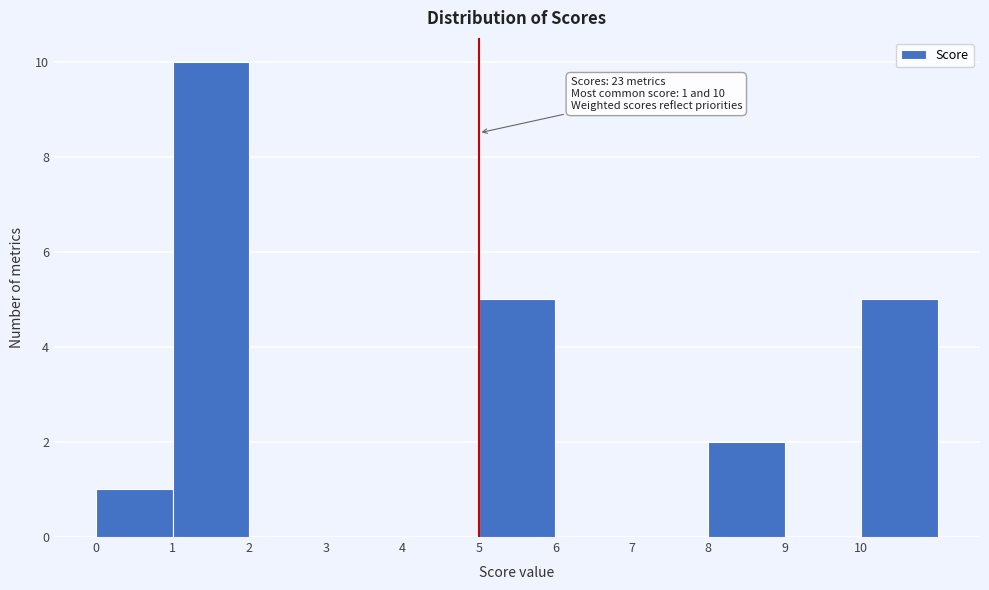

Which range on the x-axis has the tallest bar?

1 to 2